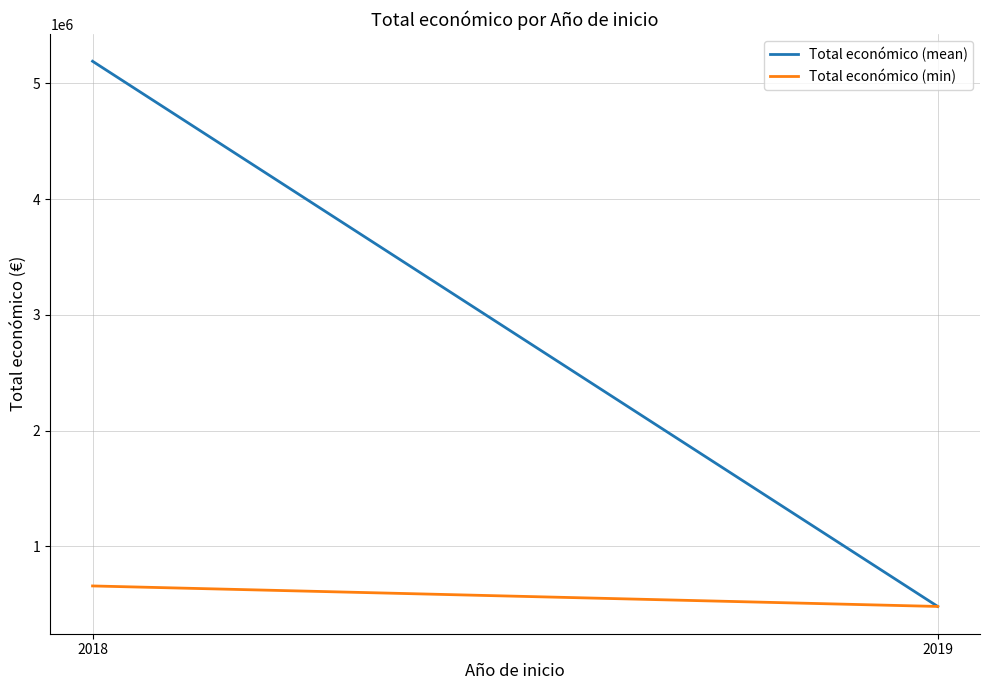

Count the Total económico (min) values in the range 480156 to 657425.

2